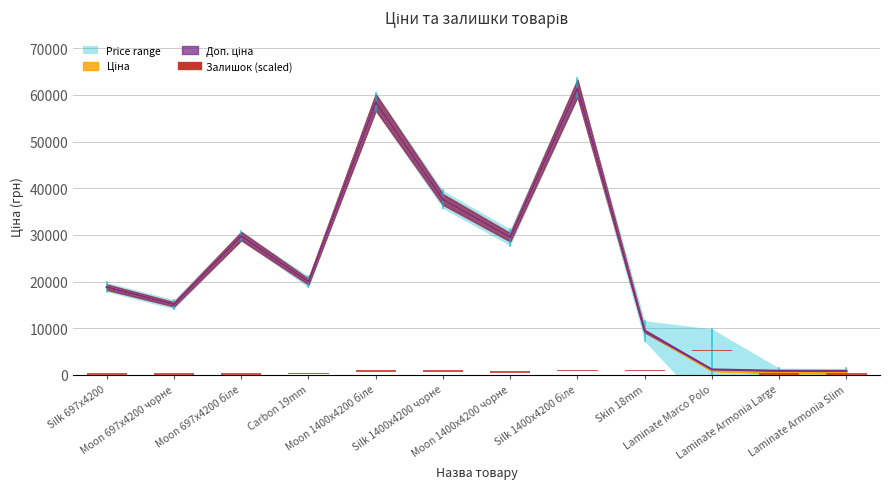

What is the sum of all Ціна values?

281552.1